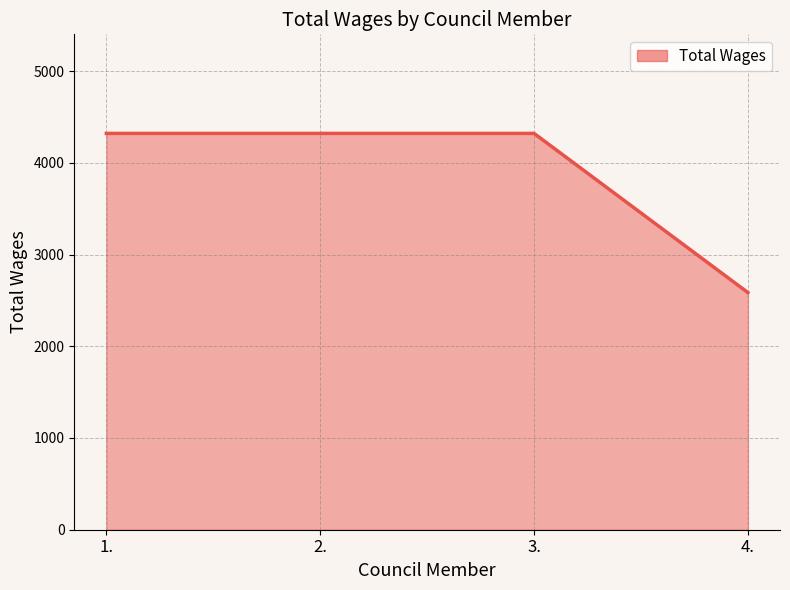

What is the difference between the maximum and minimum values?

1735